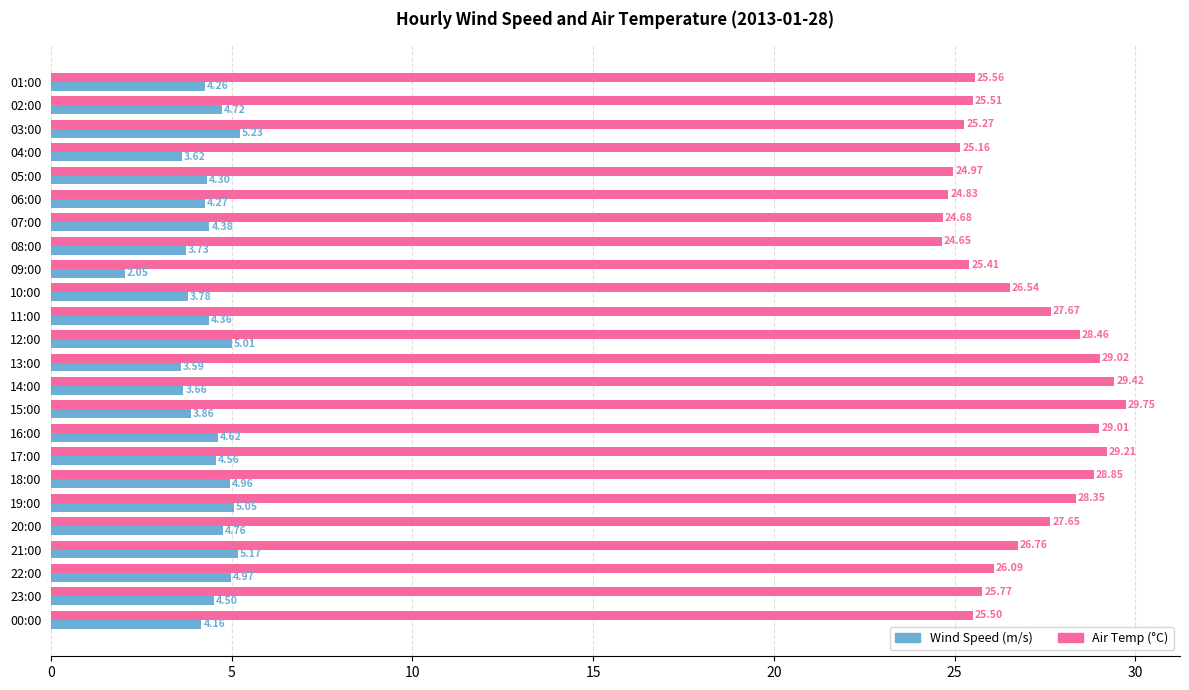

What is the difference between the Wind Speed (m/s) values at 01:00 and 22:00?

0.7